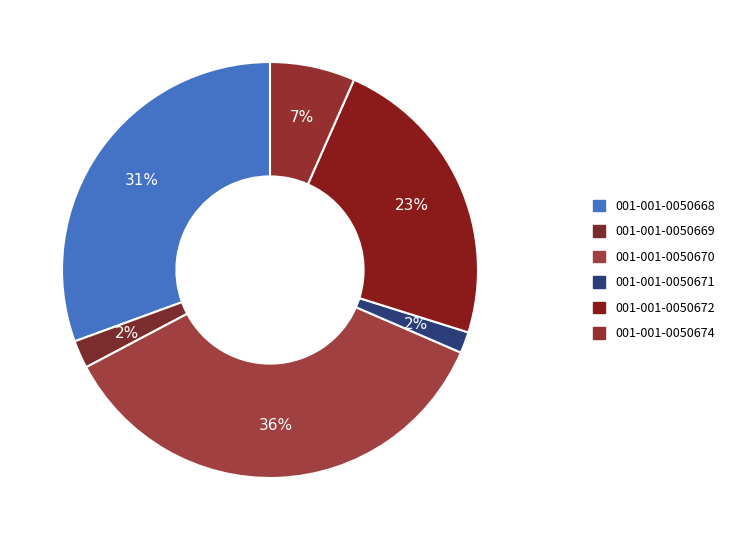

To the nearest percent, what is the difference between the largest and smallest slice percentages?

34%